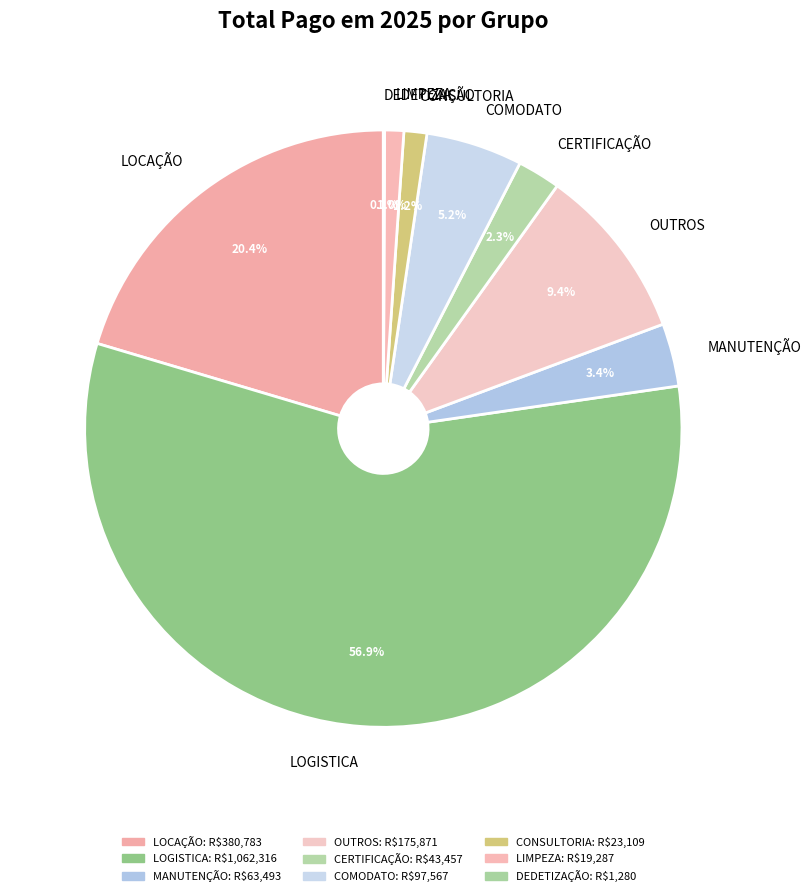

Do LOGISTICA and LOCAÇÃO together represent more than half of the pie?

Yes